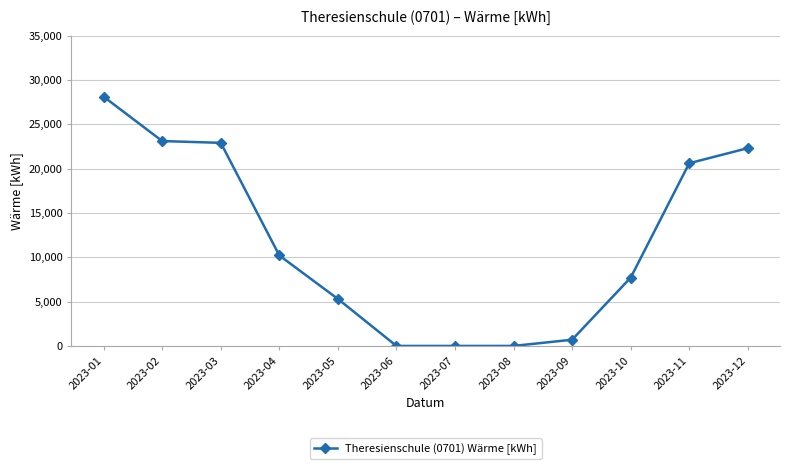

The chart shows a value of 28100 at 2023-01. True or false?

True